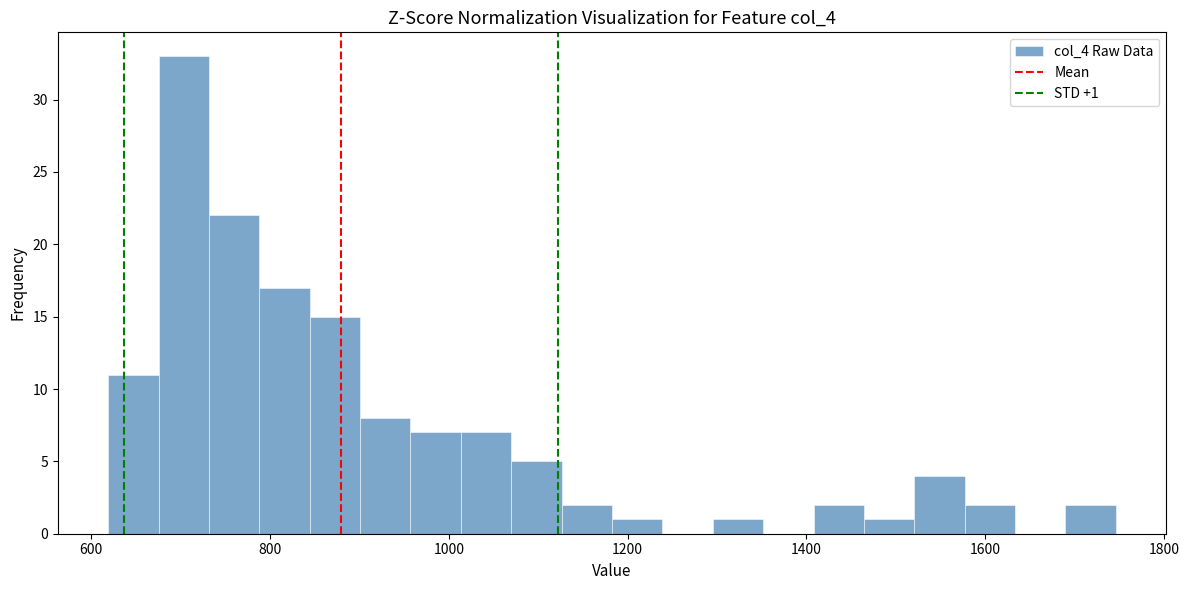

Read against the x-axis, roughly where is the centre of the tallest bar?

700